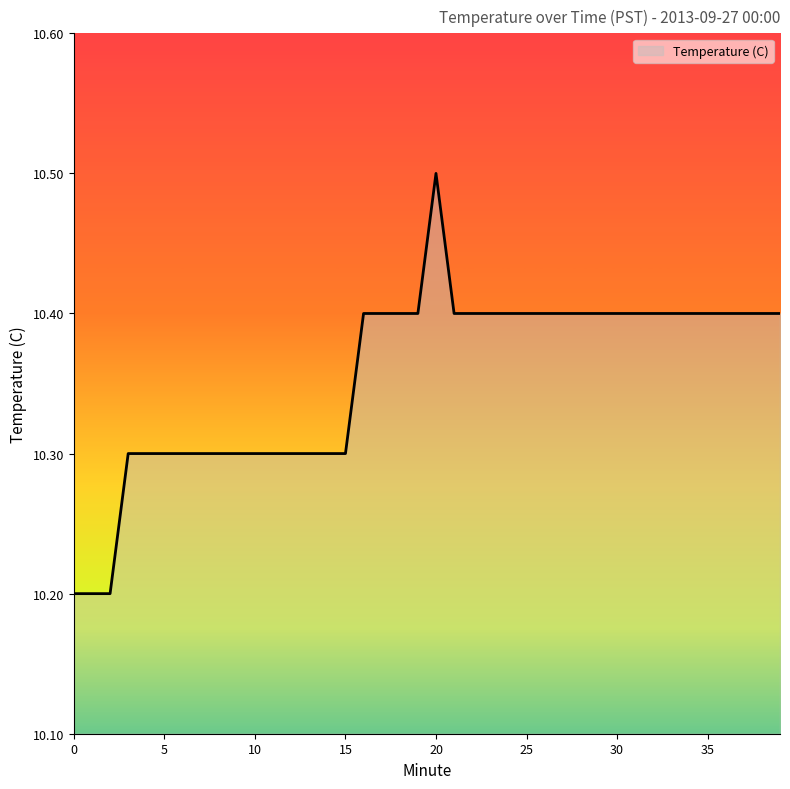

Reading left to right, what are all the values shown in this chart?

10.2	10.2	10.2	10.3	10.3	10.3	10.3	10.3	10.3	10.3	10.3	10.3	10.3	10.3	10.3	10.3	10.4	10.4	10.4	10.4	10.5	10.4	10.4	10.4	10.4	10.4	10.4	10.4	10.4	10.4	10.4	10.4	10.4	10.4	10.4	10.4	10.4	10.4	10.4	10.4